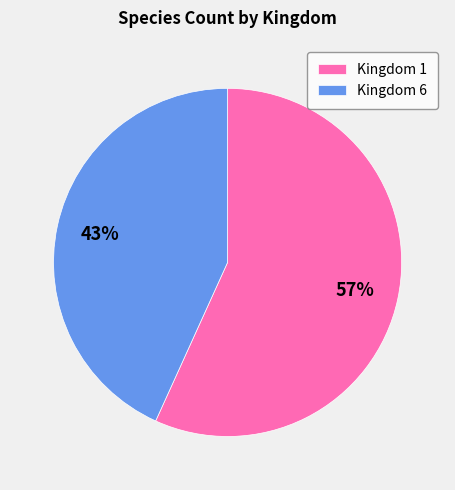

Is it true that Kingdom 6 is 49% of the pie?

False